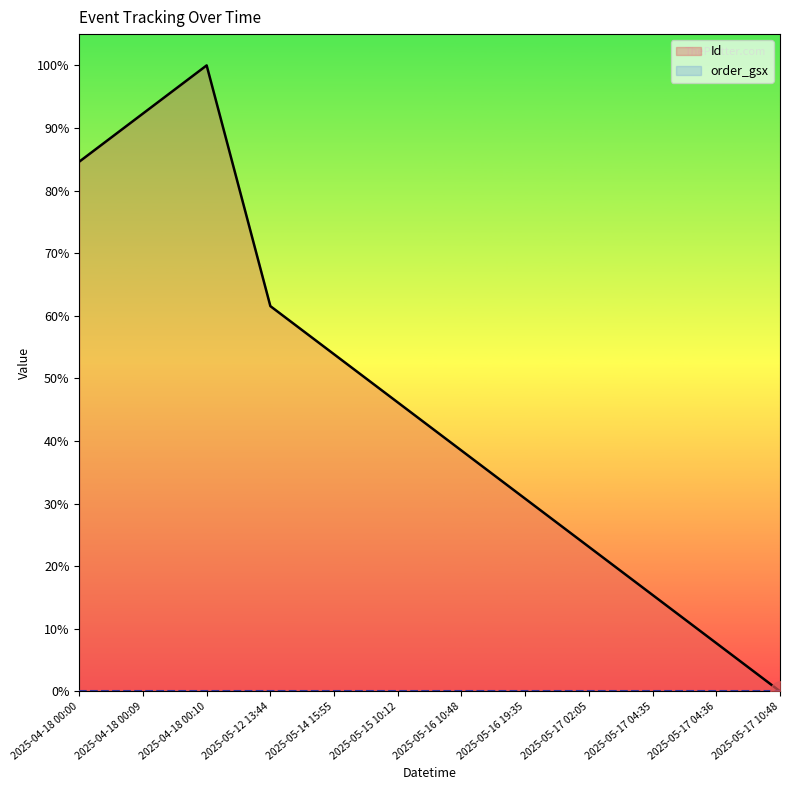

What is the label of the 10th point from the left?

2025-05-17 04:35